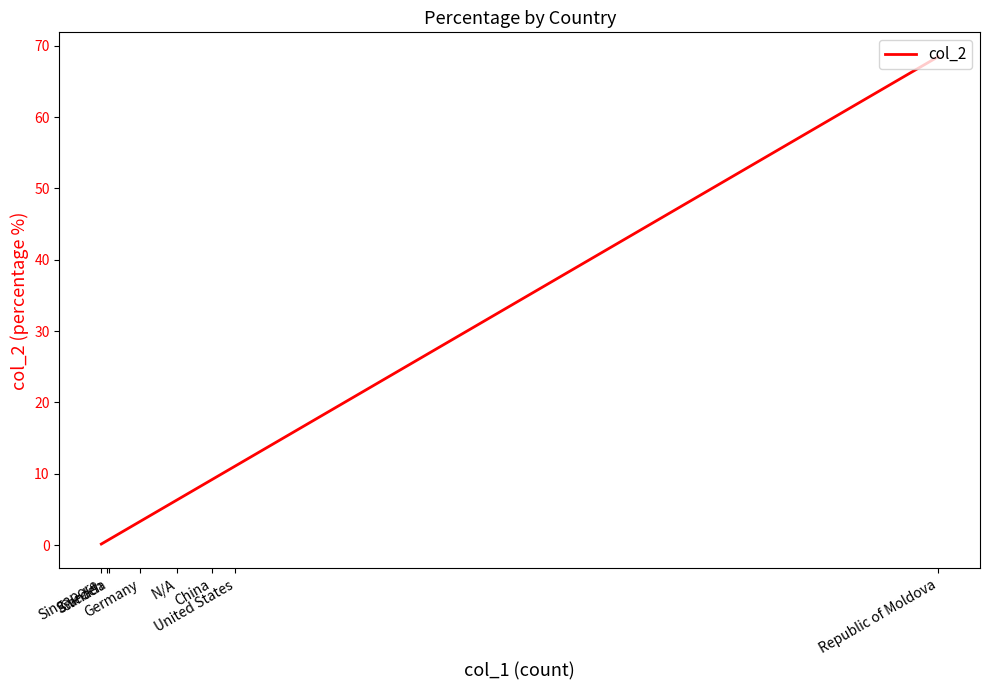

Between United States and Canada, which is larger?

United States